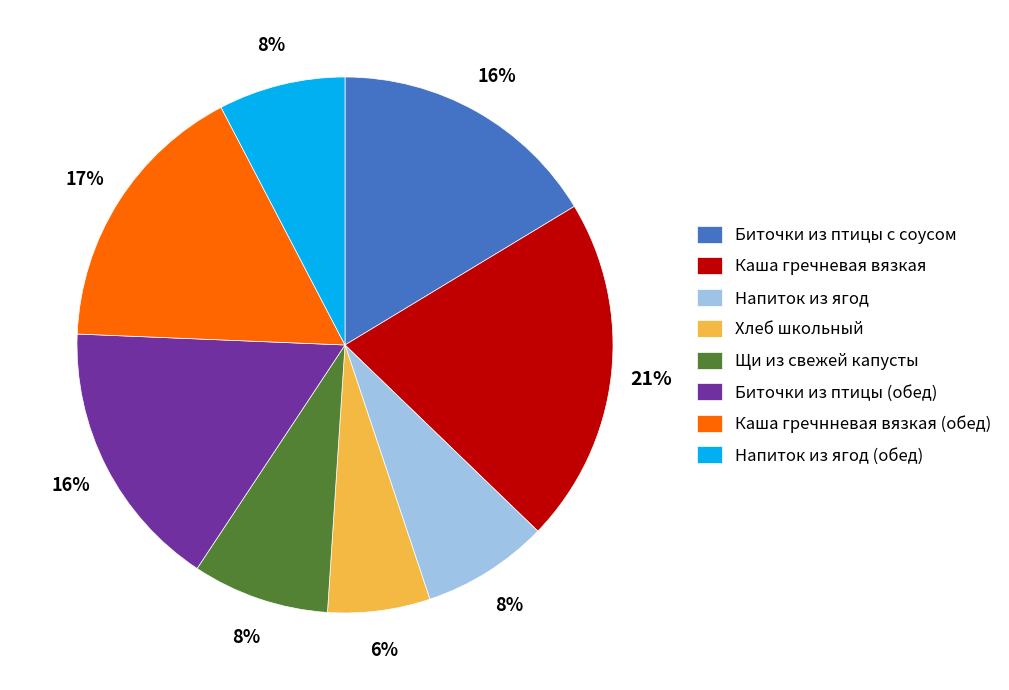

To the nearest percent, what is the combined percentage of Хлеб школьный and Напиток из ягод?

14%